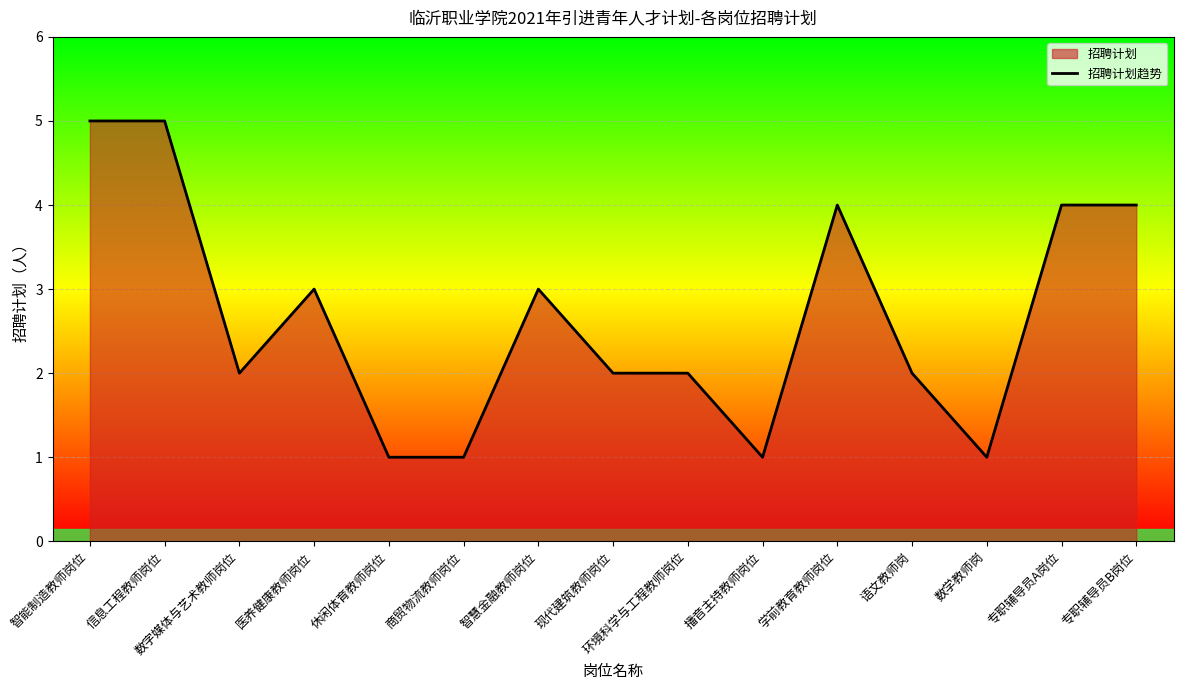

What is the smallest value displayed?

1